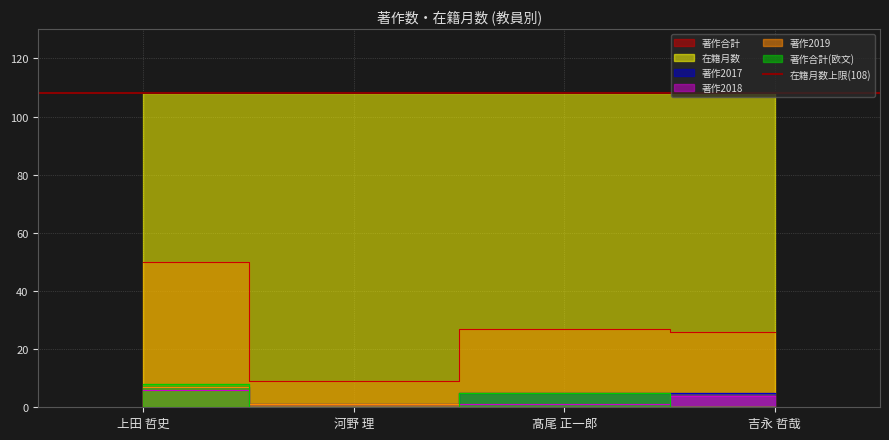

At which category is the sum across all series the highest?

上田 哲史